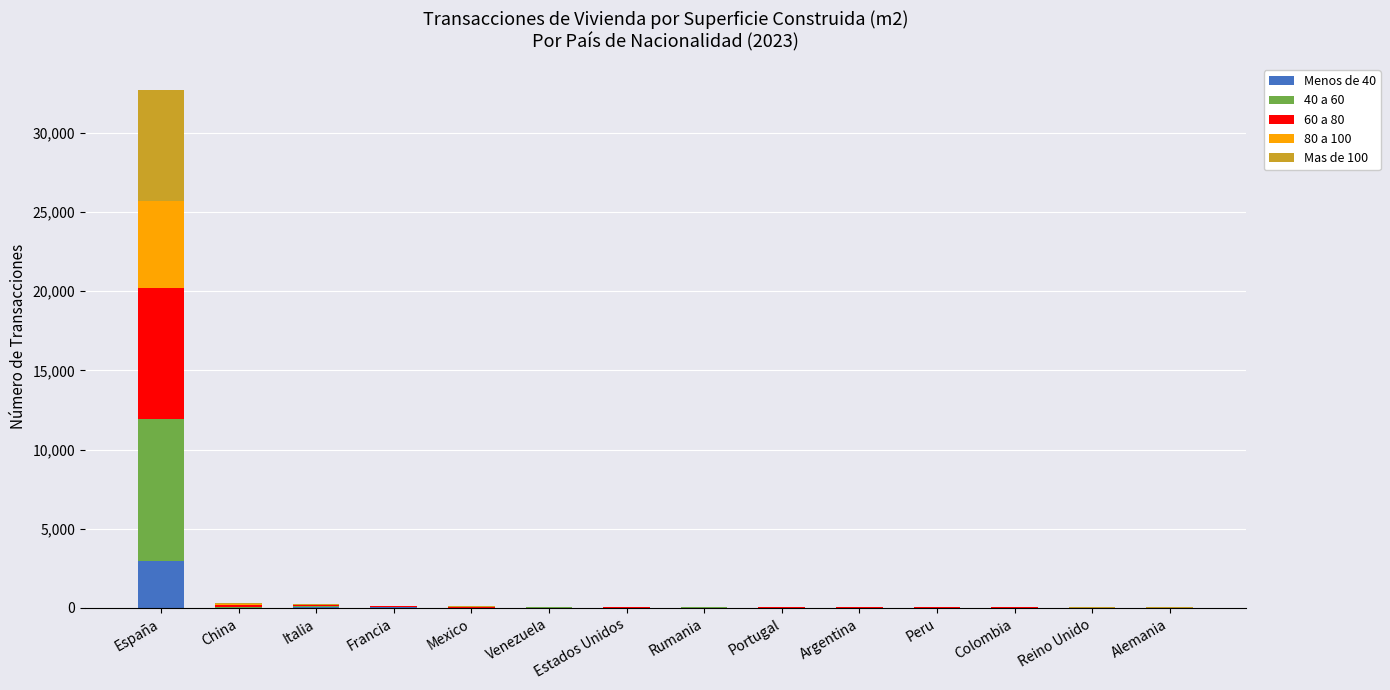

At which label does Menos de 40 reach its peak?

España